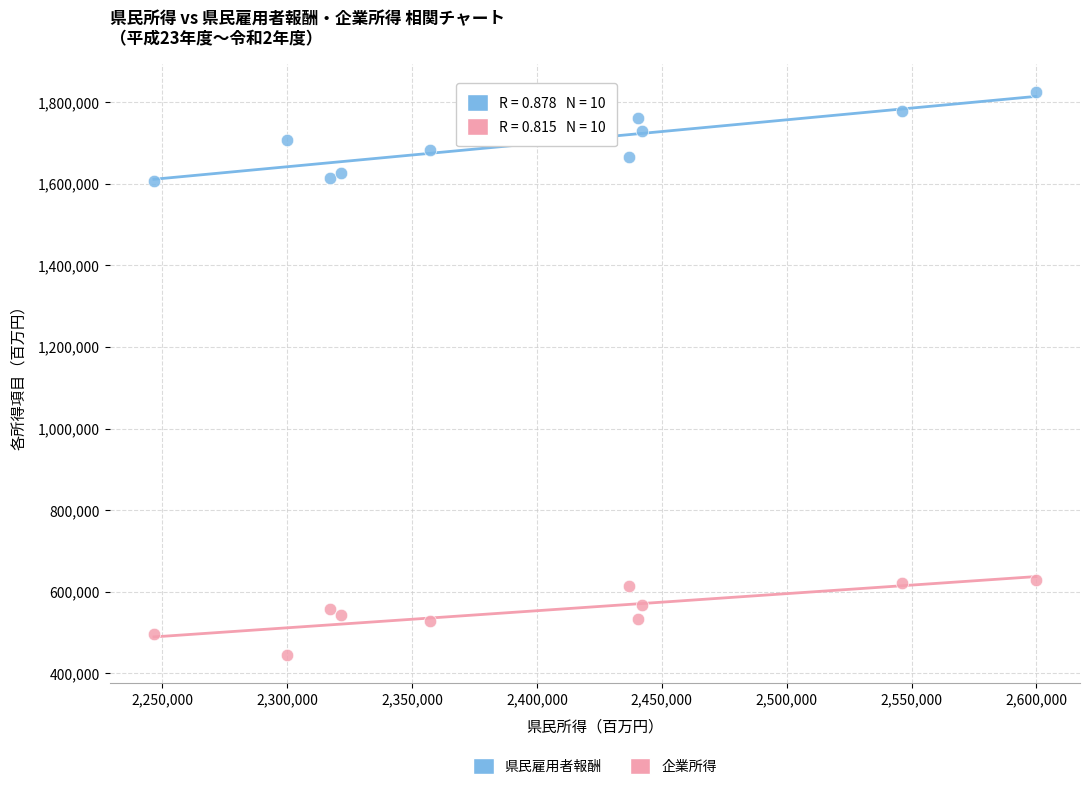

Which series reaches the maximum Y coordinate?

県民雇用者報酬